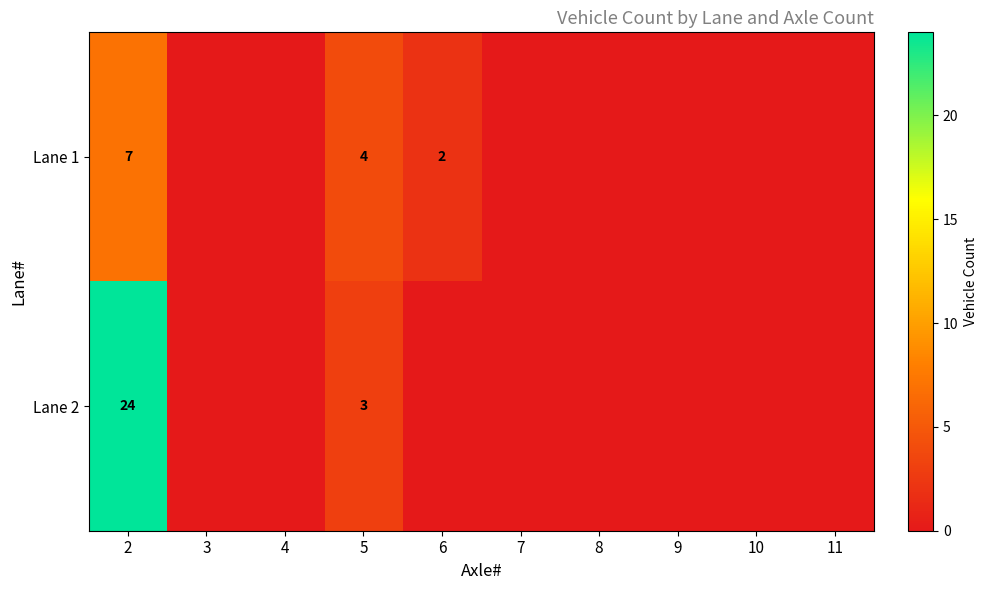

True or false: Lane 1 has a value of 4 at 5.

True